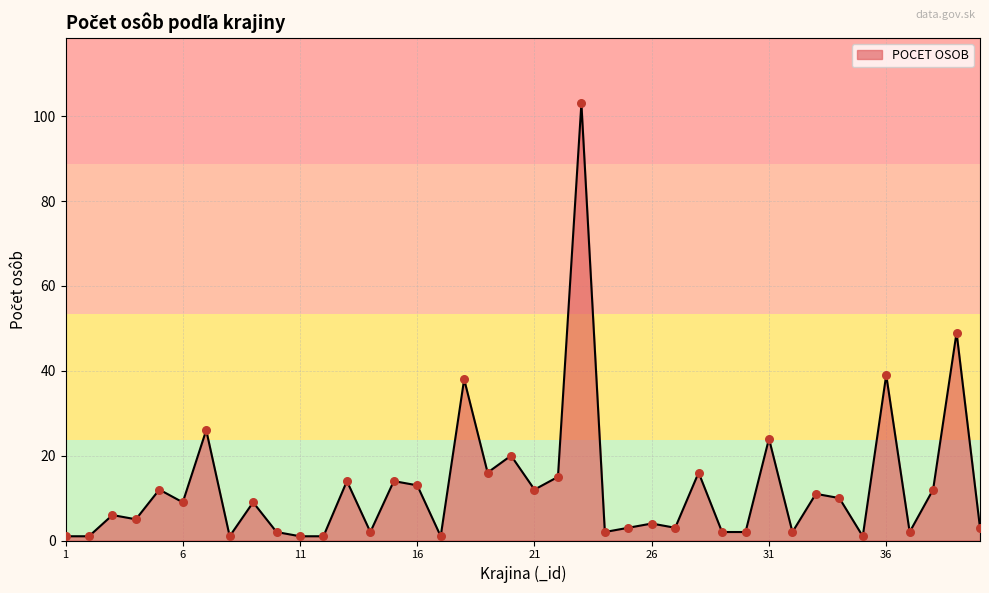

What is the greatest value displayed?

103